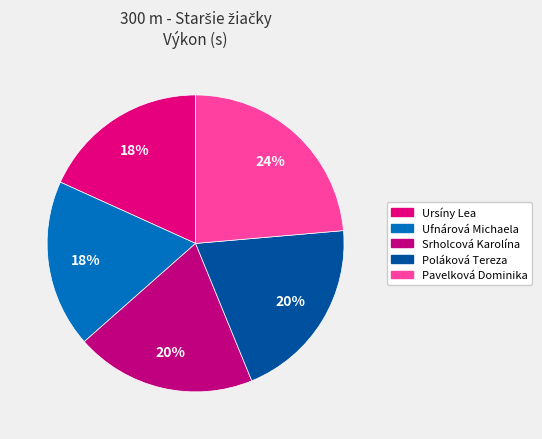

Which category has the biggest portion of the pie?

Pavelková Dominika